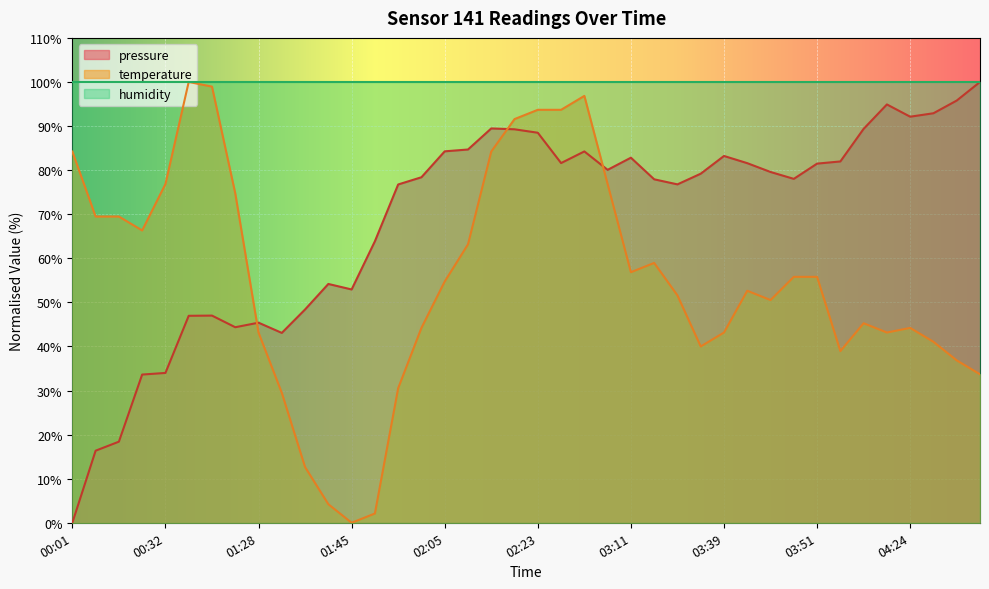

Reading left to right, what are all the values shown in this chart?

pressure: 0.0	16.4	18.4	33.6	34.0	47.0	47.0	44.4	45.4	43.1	48.4	54.2	52.9	63.9	76.7	78.4	84.3	84.7	89.5	89.3	88.5	81.6	84.2	80.1	82.8	77.9	76.8	79.2	83.2	81.6	79.6	78.0	81.5	82.0	89.4	94.9	92.1	92.9	95.8	100.0
temperature: 84.2	69.5	69.5	66.3	76.8	100.0	98.9	74.7	43.2	29.5	12.6	4.2	0.0	2.1	30.5	44.2	54.7	63.2	84.2	91.6	93.7	93.7	96.8	76.8	56.8	58.9	51.6	40.0	43.2	52.6	50.5	55.8	55.8	38.9	45.3	43.2	44.2	41.1	36.8	33.7